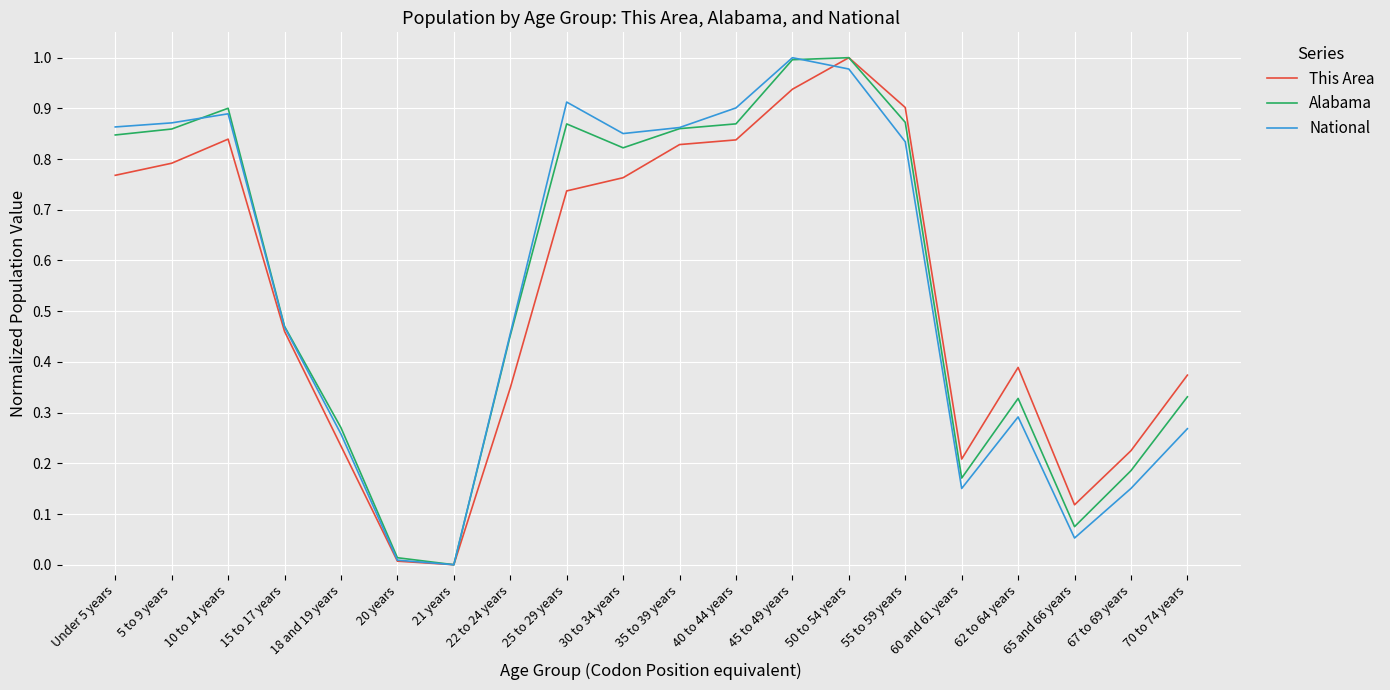

Is it true that National equals 1.5 at 55 to 59 years?

False